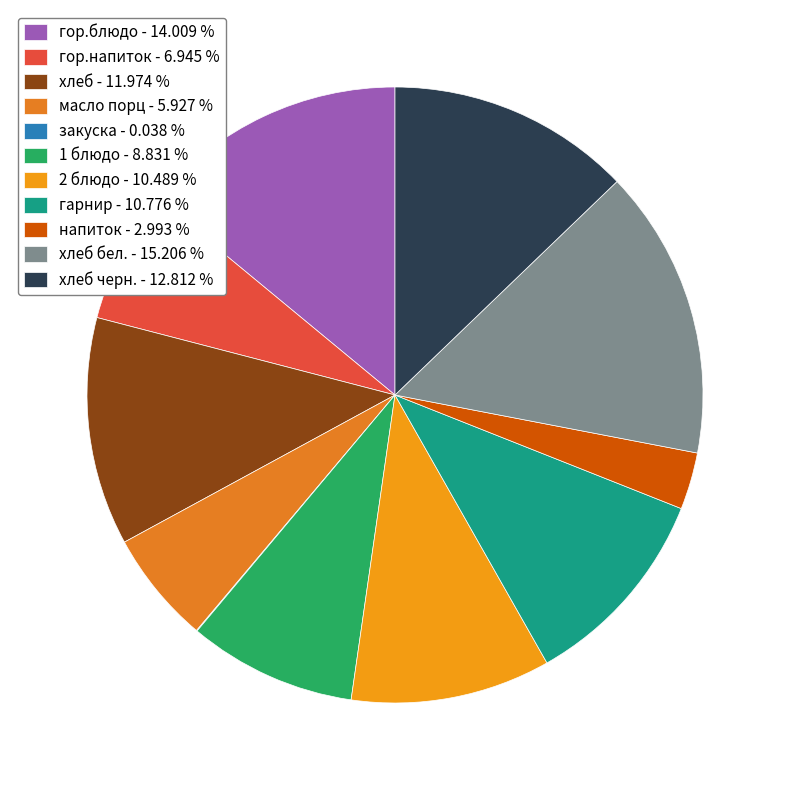

Which category has the biggest portion of the pie?

хлеб бел. - 15.206 %